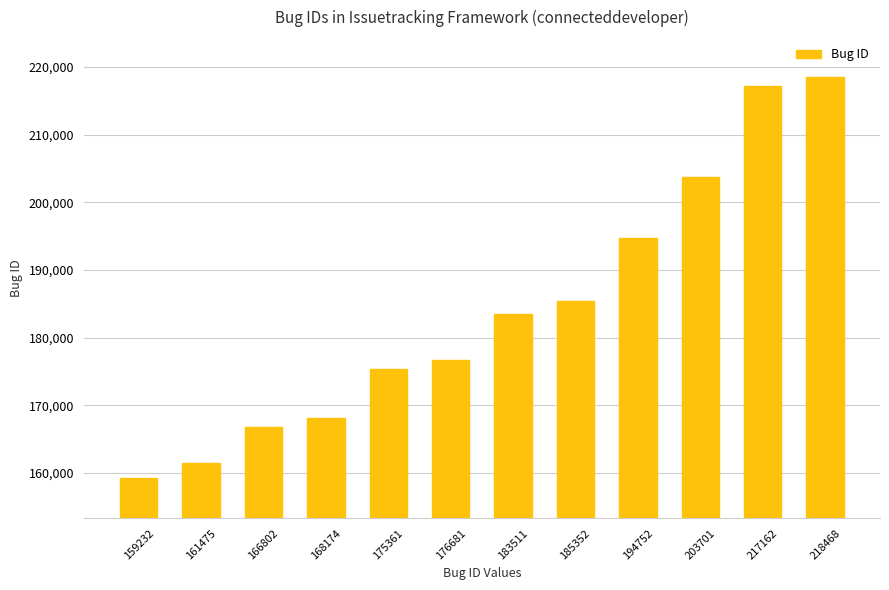

What is the difference between the maximum and second lowest values?

56993